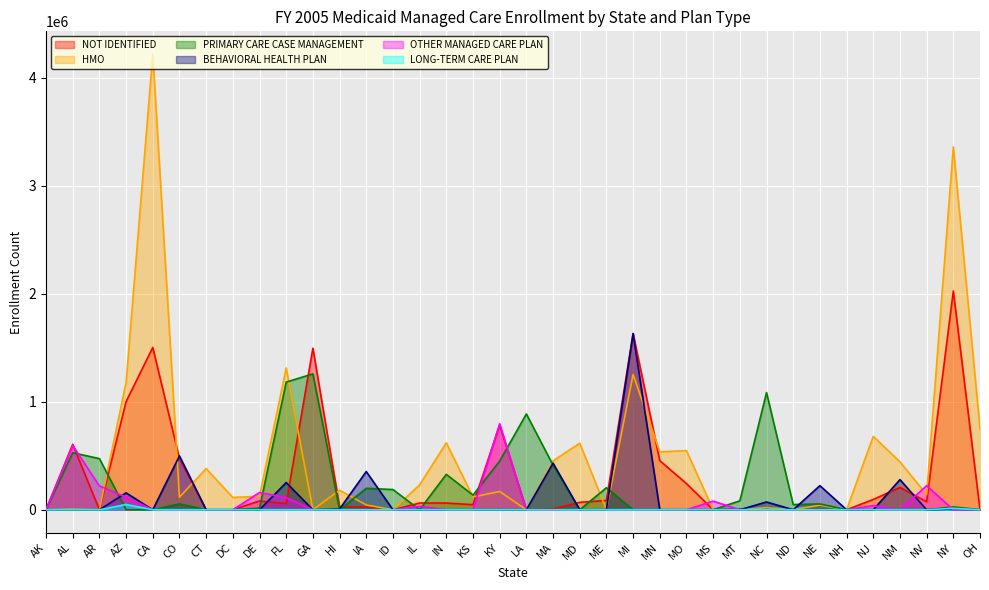

How many lines are shown in the chart?

6